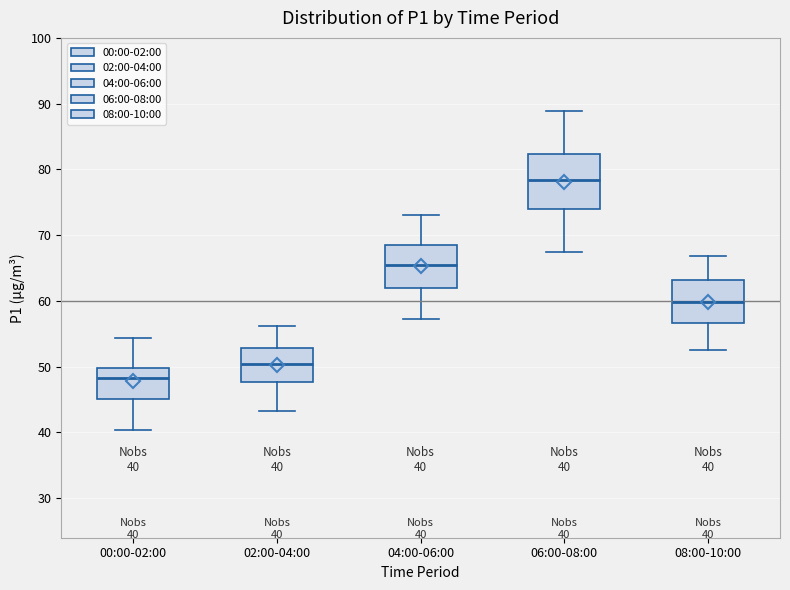

Which box has the highest median line?

06:00-08:00